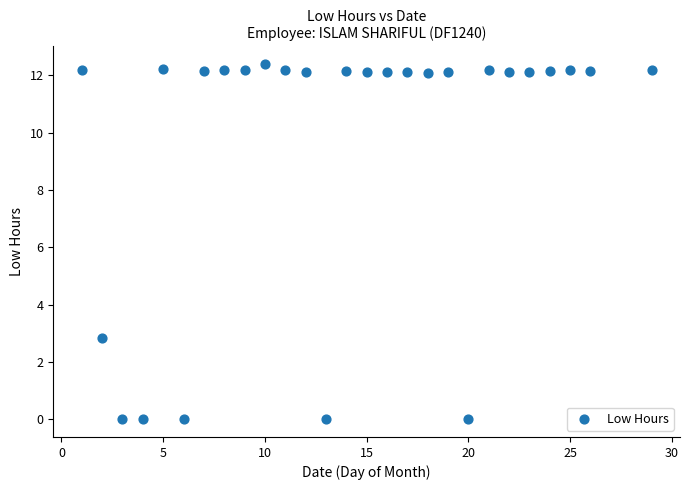

What Y value in the scatter plot is closest to 6?

2.9